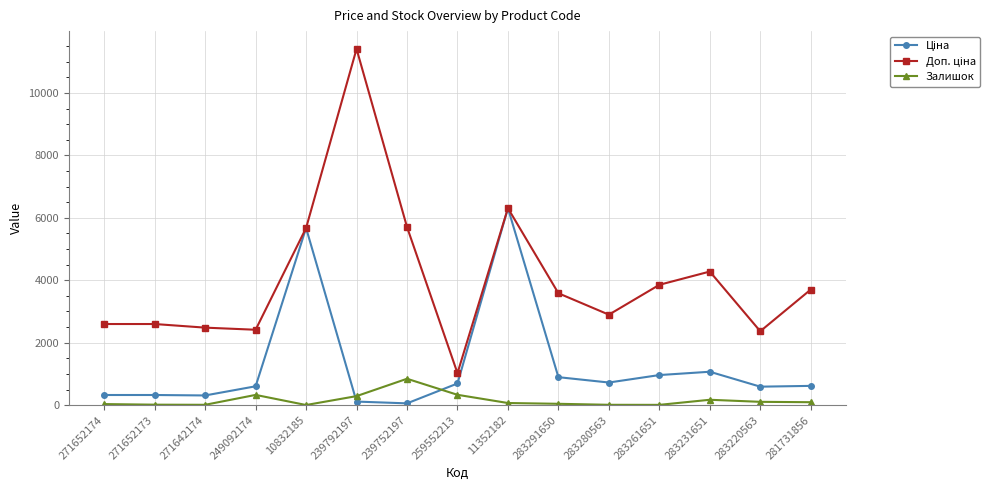

True or false: Залишок has more than 0 points higher than both neighbors.

True